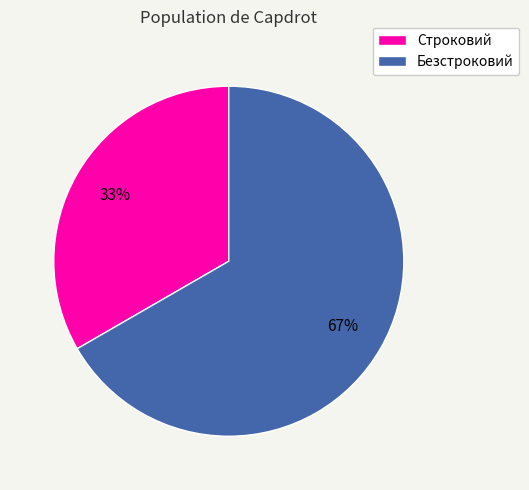

Count the number of slices in the pie.

2